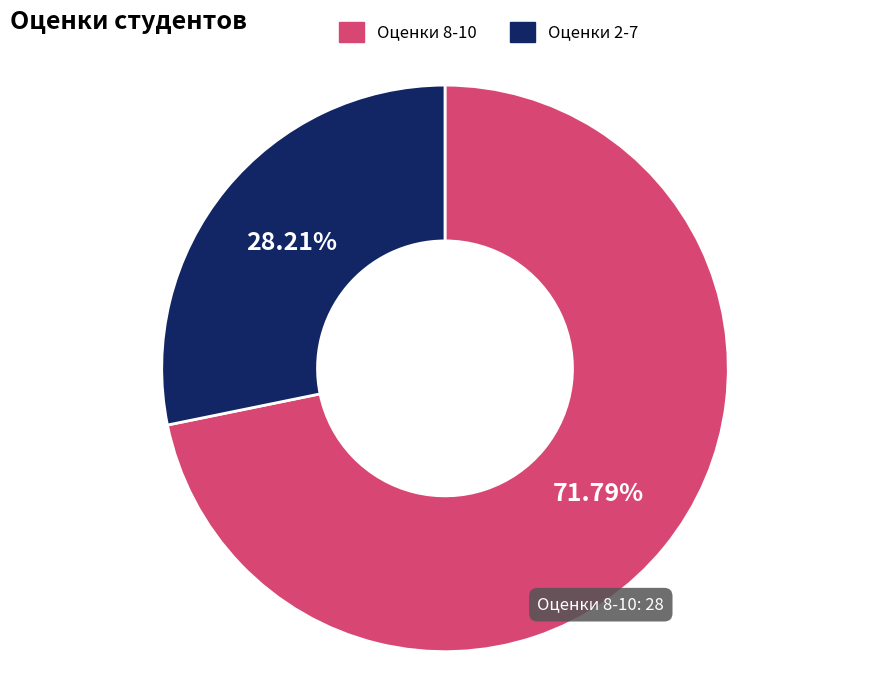

Combined, do Оценки 8-10 and Оценки 2-7 account for over 50%?

Yes